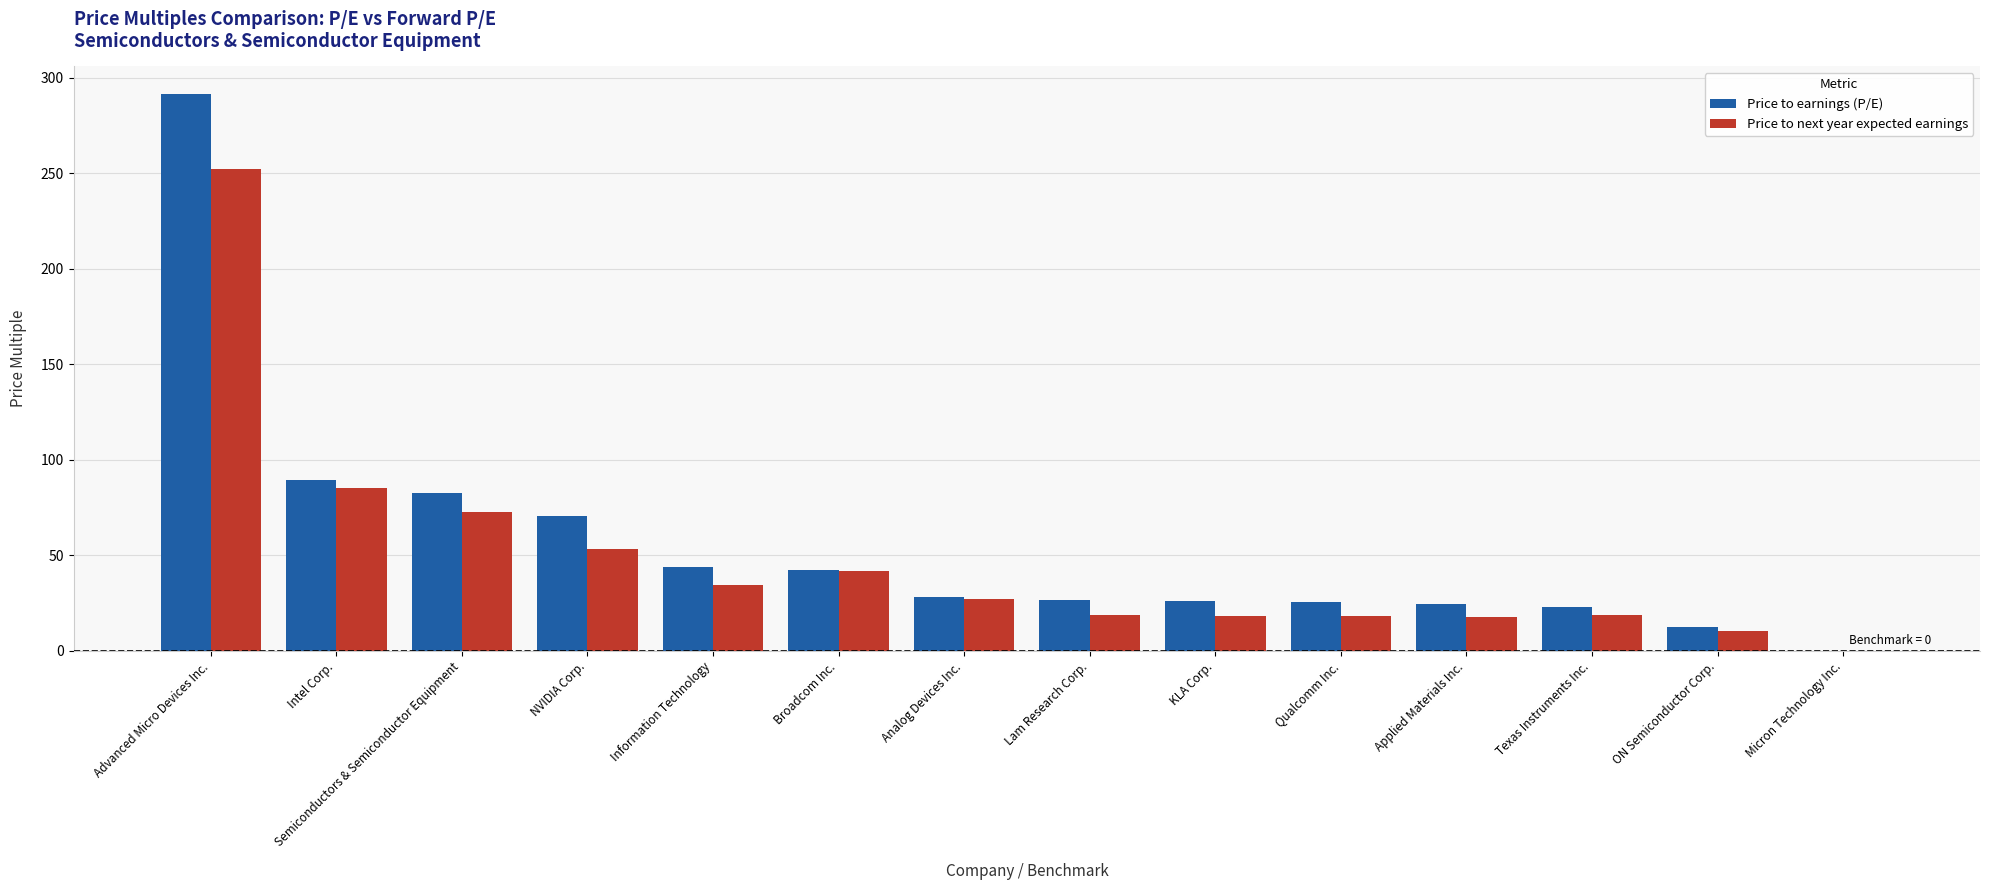

Where is Price to earnings (P/E) nearest to the value 145?

Intel Corp.